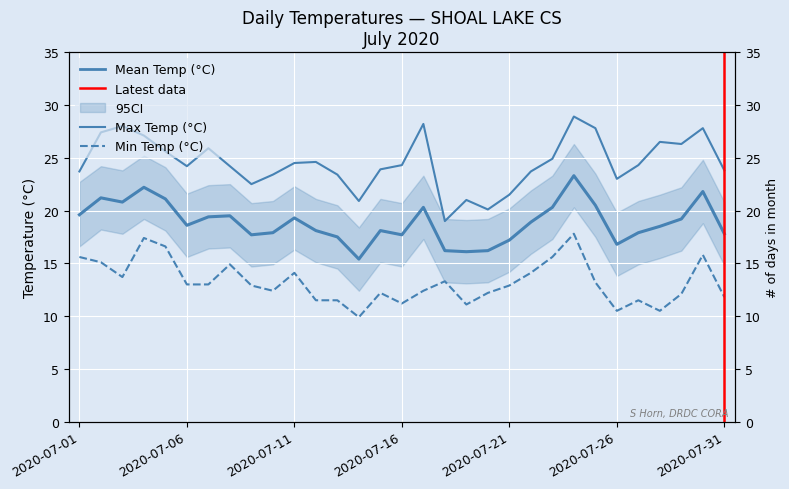

Rank the categories by Mean Temp (°C) value from highest to lowest.

2020-07-24, 2020-07-04, 2020-07-30, 2020-07-02, 2020-07-05, 2020-07-03, 2020-07-25, 2020-07-17, 2020-07-23, 2020-07-01, 2020-07-08, 2020-07-07, 2020-07-11, 2020-07-29, 2020-07-22, 2020-07-06, 2020-07-28, 2020-07-12, 2020-07-15, 2020-07-10, 2020-07-27, 2020-07-31, 2020-07-09, 2020-07-16, 2020-07-13, 2020-07-21, 2020-07-26, 2020-07-18, 2020-07-20, 2020-07-19, 2020-07-14